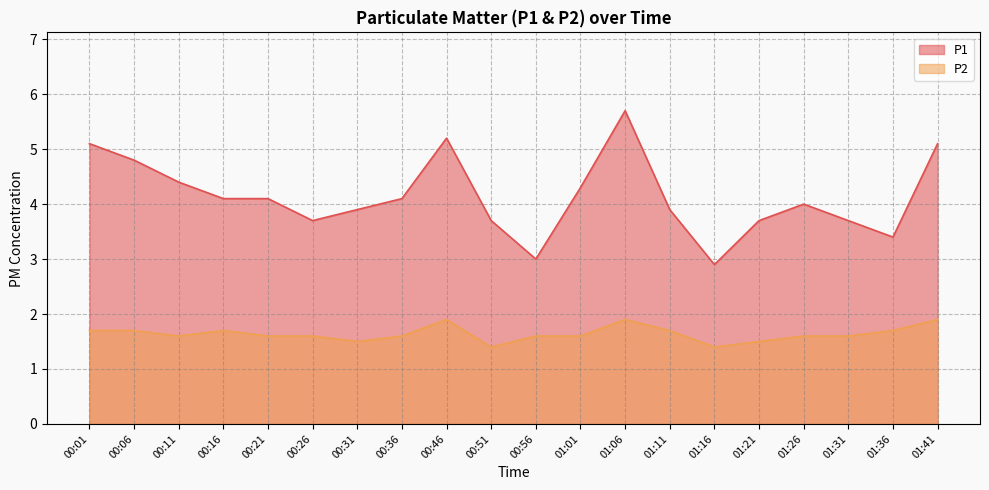

Reading left to right, list all the values displayed in this chart.

P1: 00:01=5.1	00:06=4.8	00:11=4.4	00:16=4.1	00:21=4.1	00:26=3.7	00:31=3.9	00:36=4.1	00:46=5.2	00:51=3.7	00:56=3.0	01:01=4.3	01:06=5.7	01:11=3.9	01:16=2.9	01:21=3.7	01:26=4.0	01:31=3.7	01:36=3.4	01:41=5.1
P2: 00:01=1.7	00:06=1.7	00:11=1.6	00:16=1.7	00:21=1.6	00:26=1.6	00:31=1.5	00:36=1.6	00:46=1.9	00:51=1.4	00:56=1.6	01:01=1.6	01:06=1.9	01:11=1.7	01:16=1.4	01:21=1.5	01:26=1.6	01:31=1.6	01:36=1.7	01:41=1.9